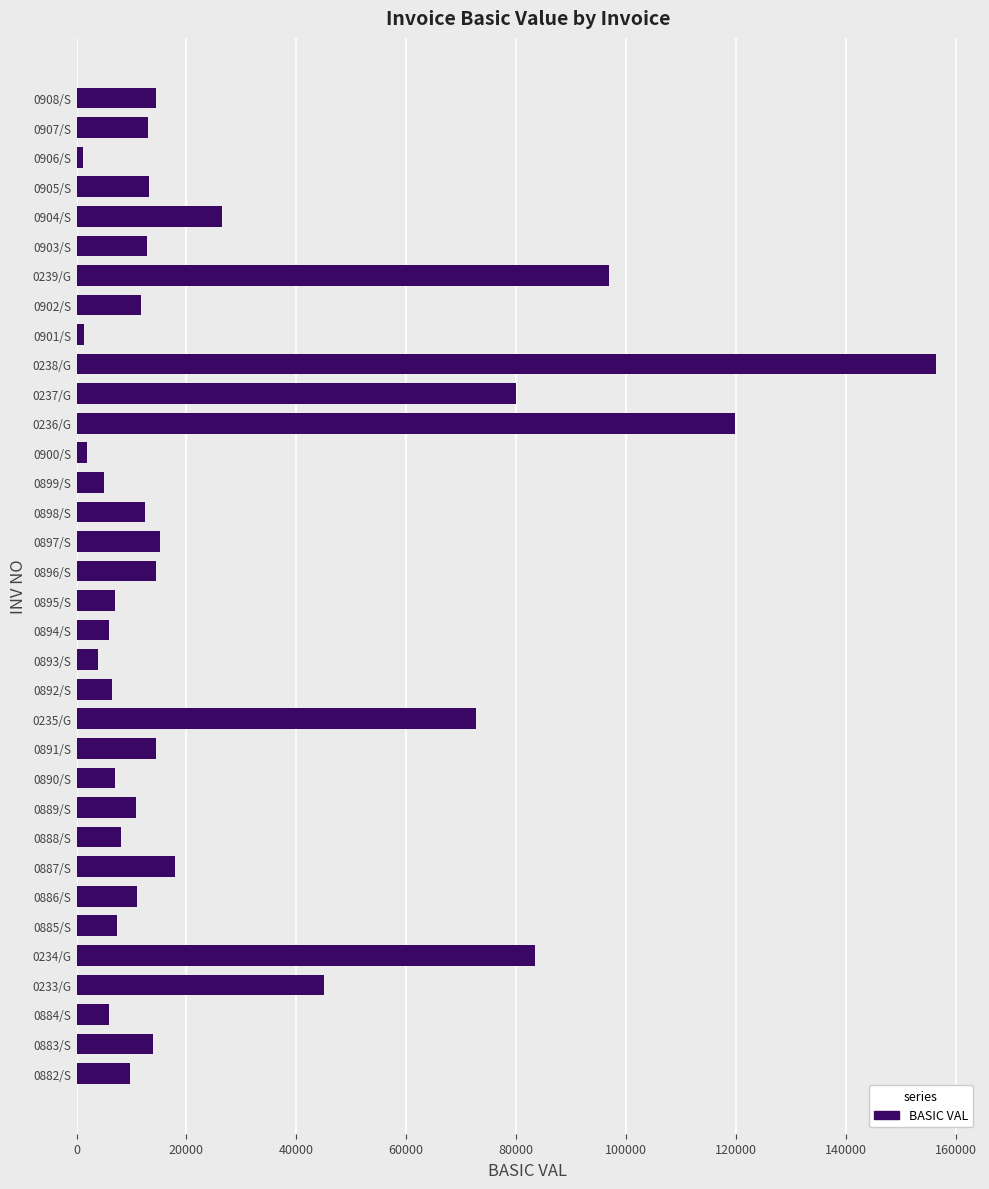

How many data points are less than 12780?

17